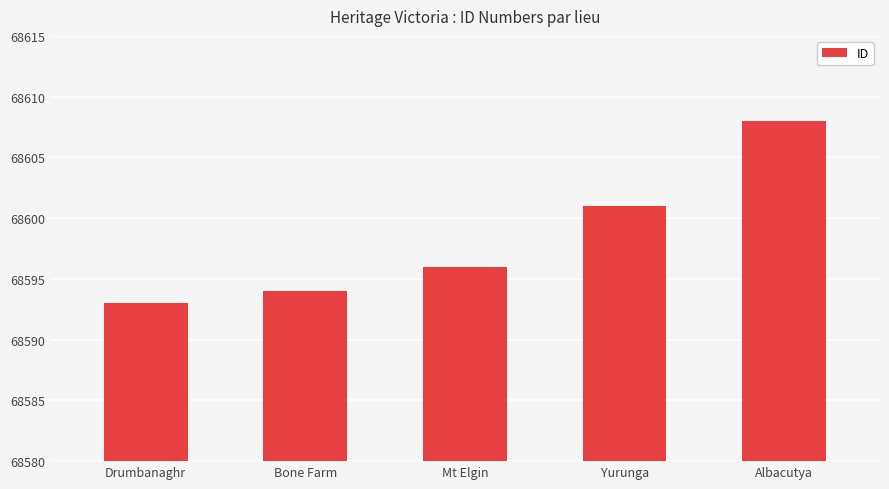

The chart shows a value of 114223 at Mt Elgin. True or false?

False